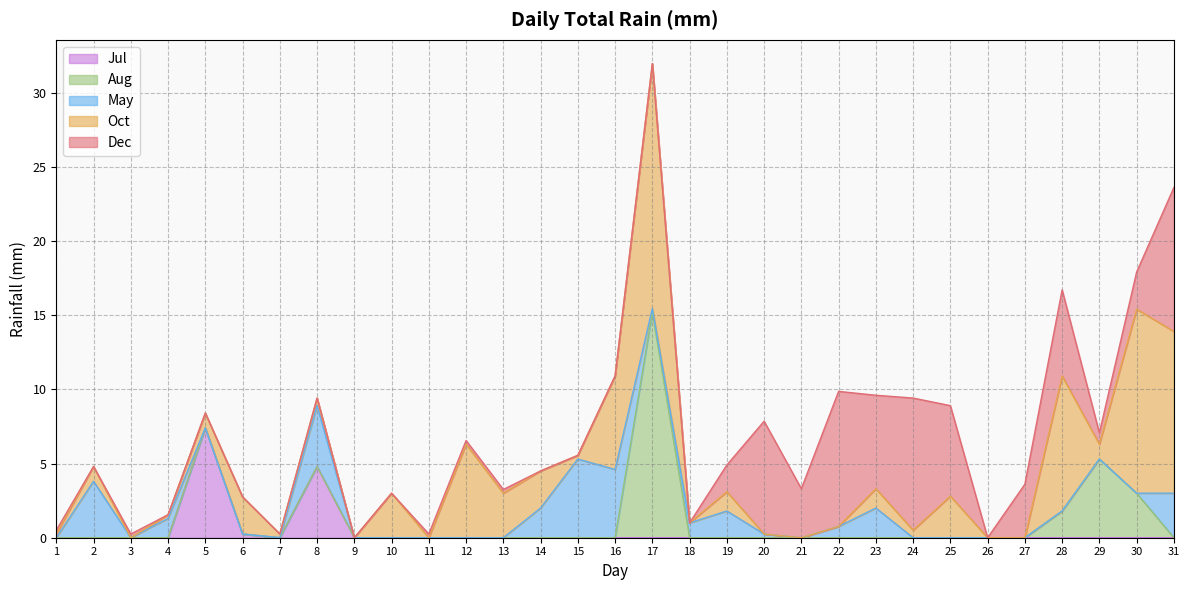

True or false: May has more than 1 interior local peaks.

True